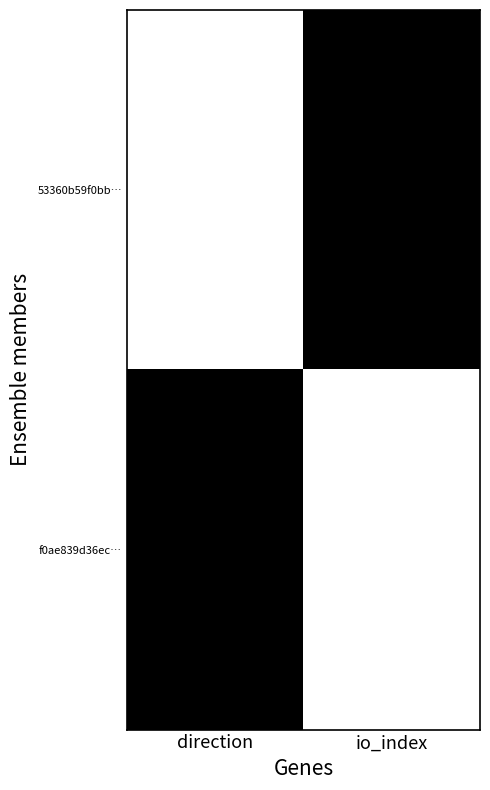

At io_index, list the series in order from largest to smallest.

53360b59f0bb…, f0ae839d36ec…